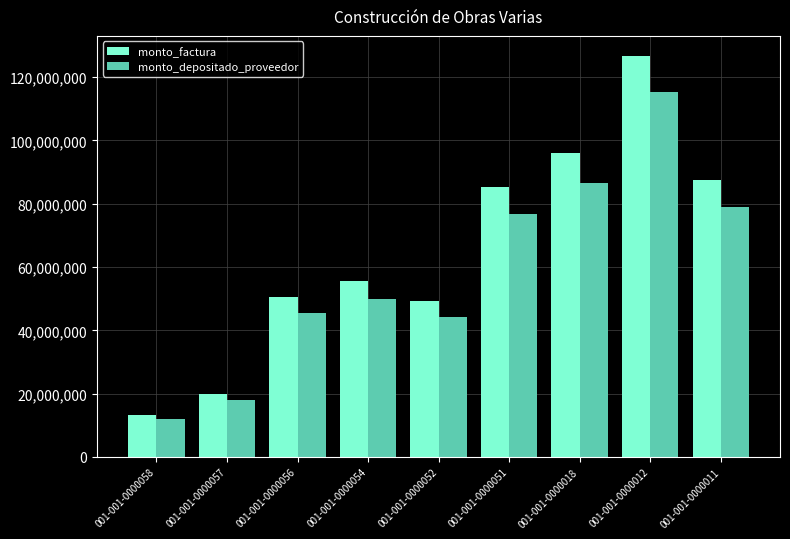

How many bars are there in each group?

2